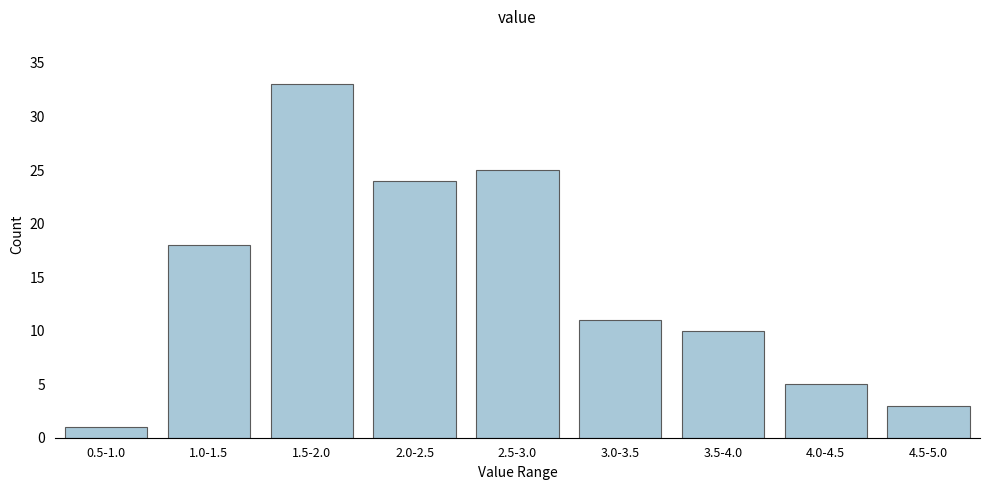

Reading left to right, transcribe all the data shown in this chart.

1	18	33	24	25	11	10	5	3